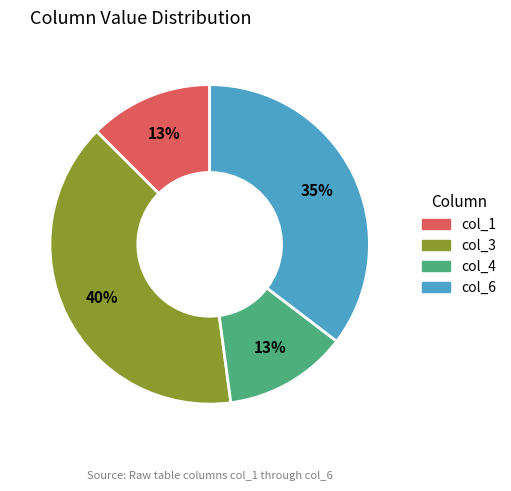

To the nearest percent, what percentage of the pie is col_4?

13%